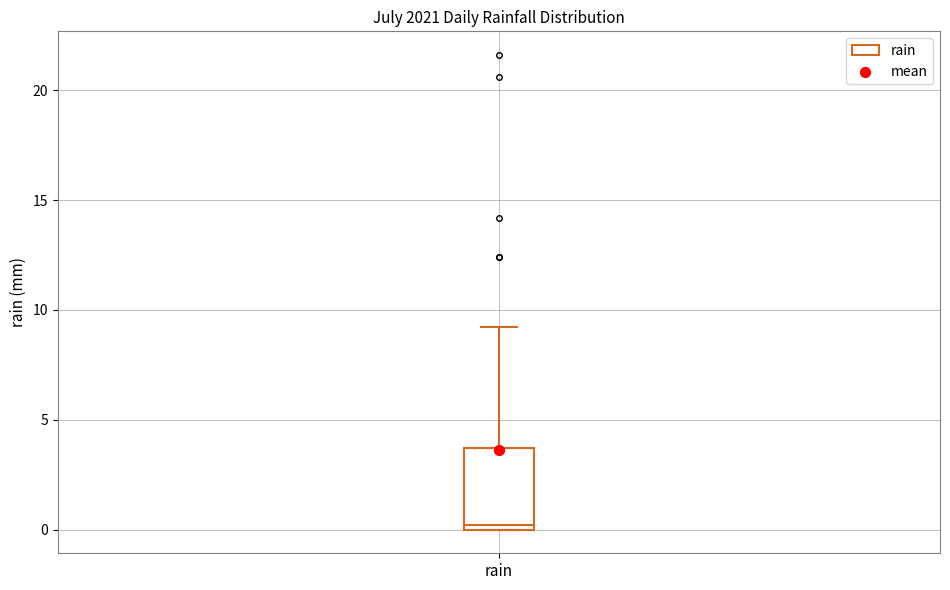

Where does the upper whisker of the box for rain end on the y-axis? The values are not printed on the chart, so give them approximately, as read against the axis.

9.0